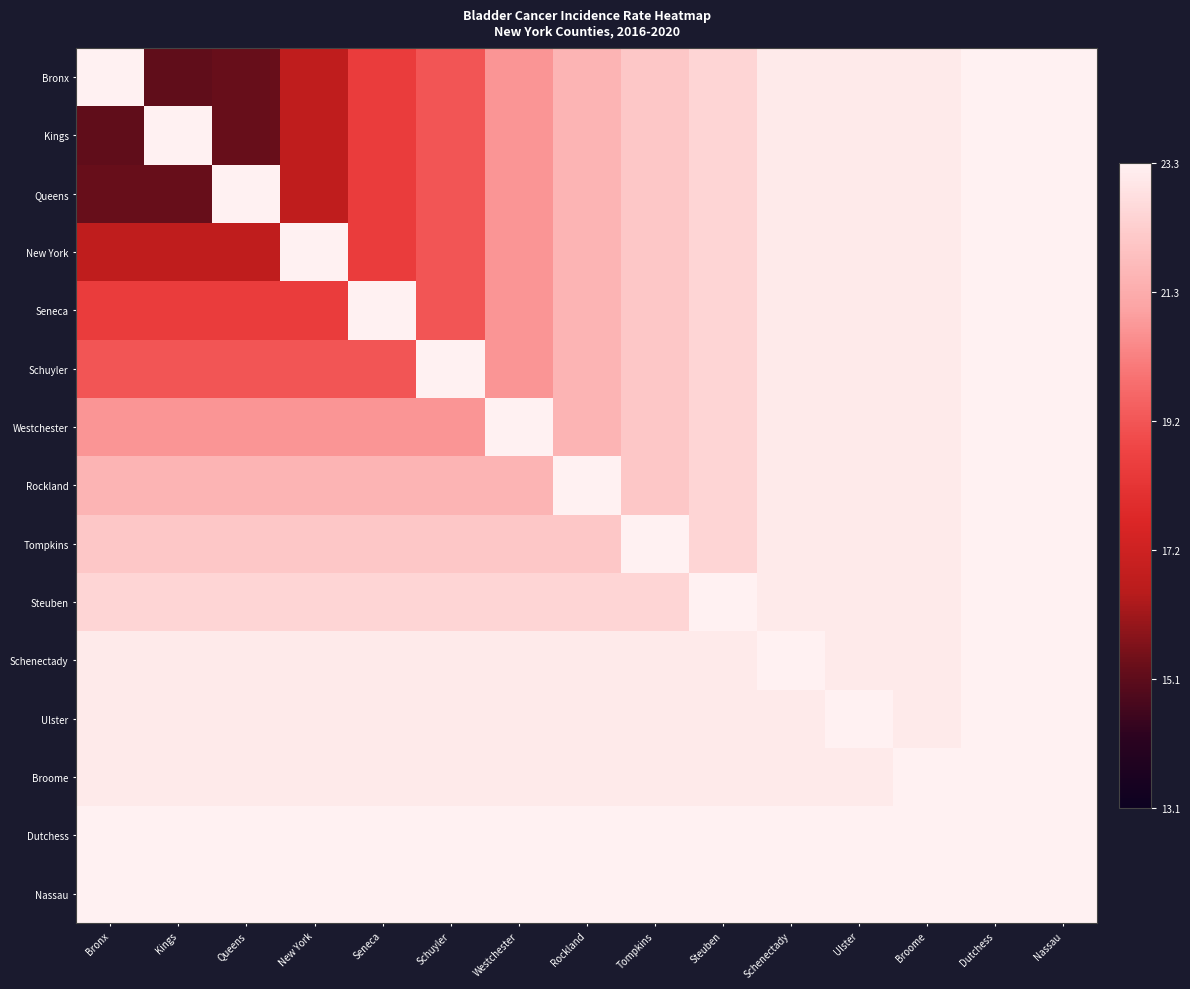

What is the greatest value displayed?

1.0